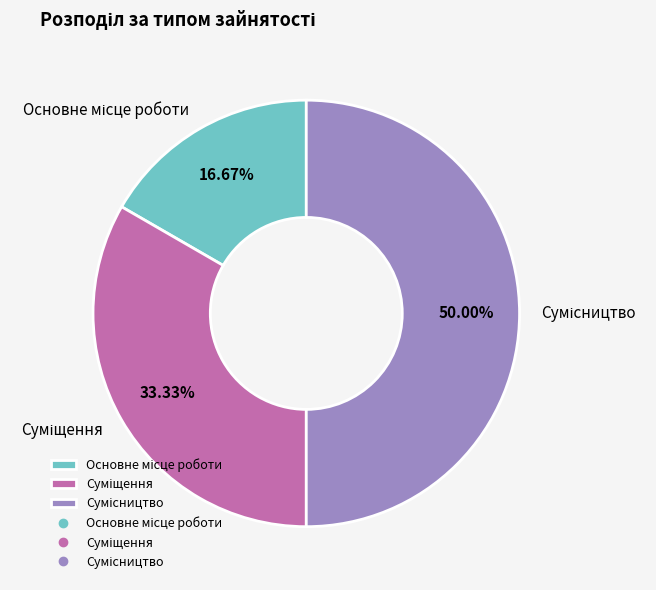

How many slices are in this pie chart?

3